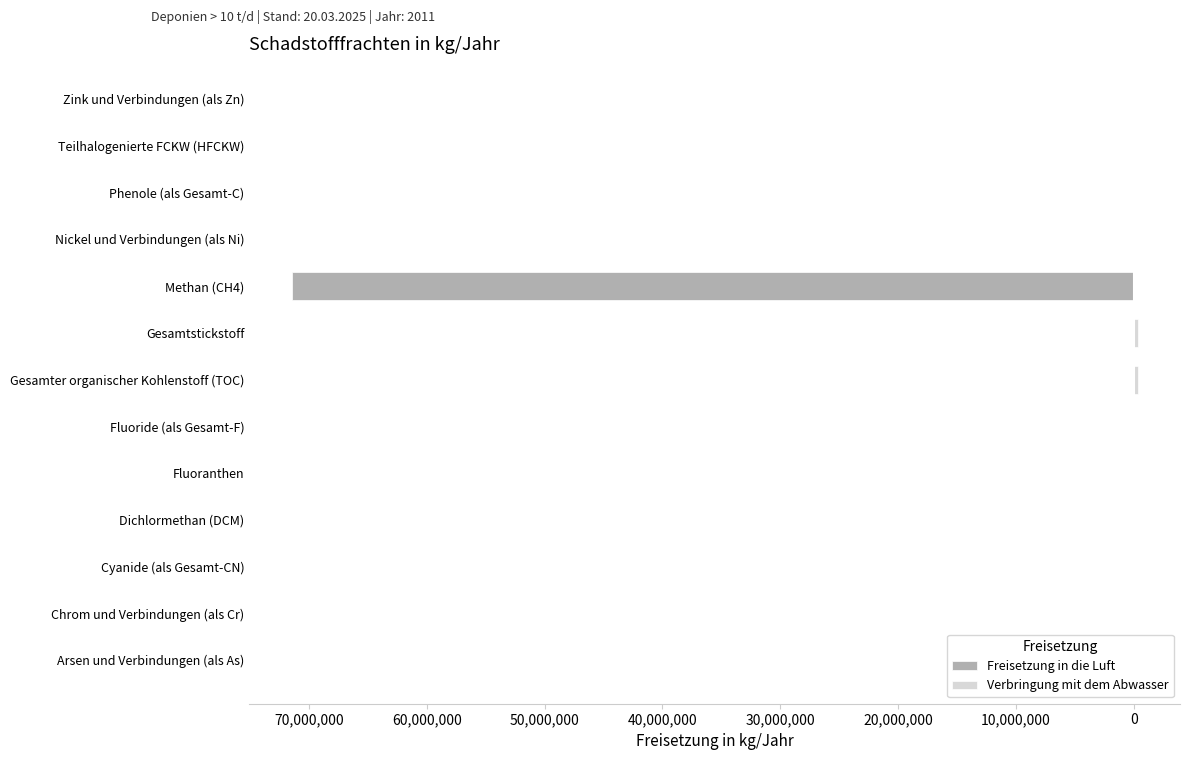

Rank the series at Methan (CH4) from highest to lowest value.

Verbringung mit dem Abwasser, Freisetzung in die Luft